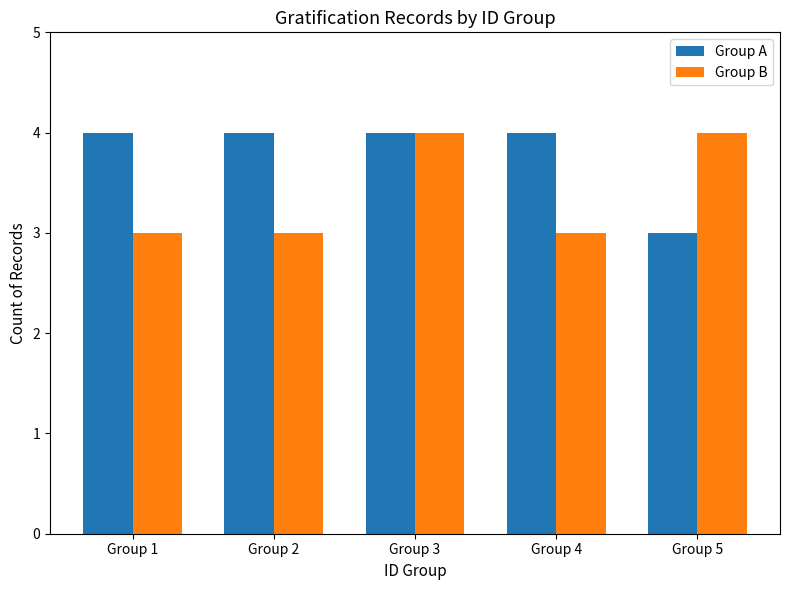

What is the total value across all series at Group 1?

7